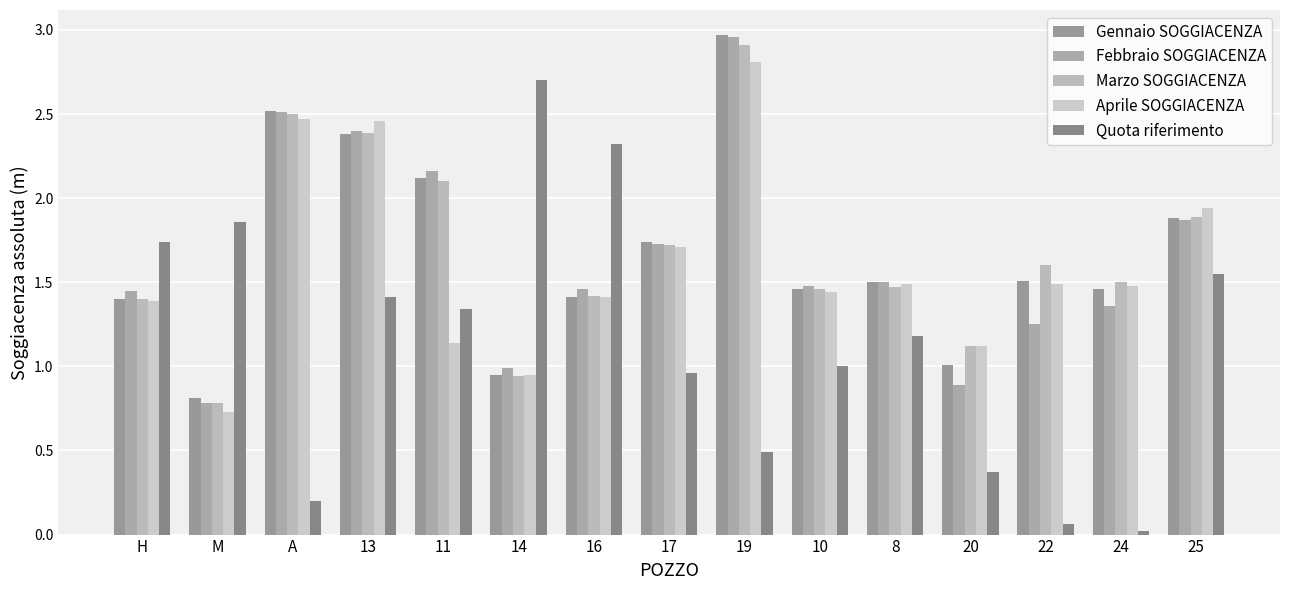

Count the number of data series in this chart.

5